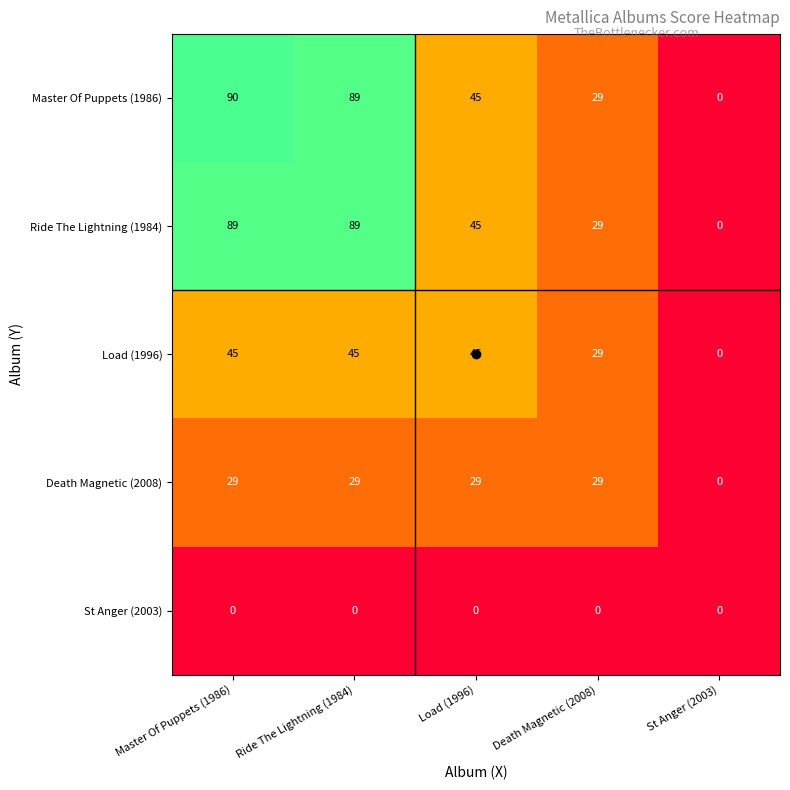

How many data points does each series have?

5